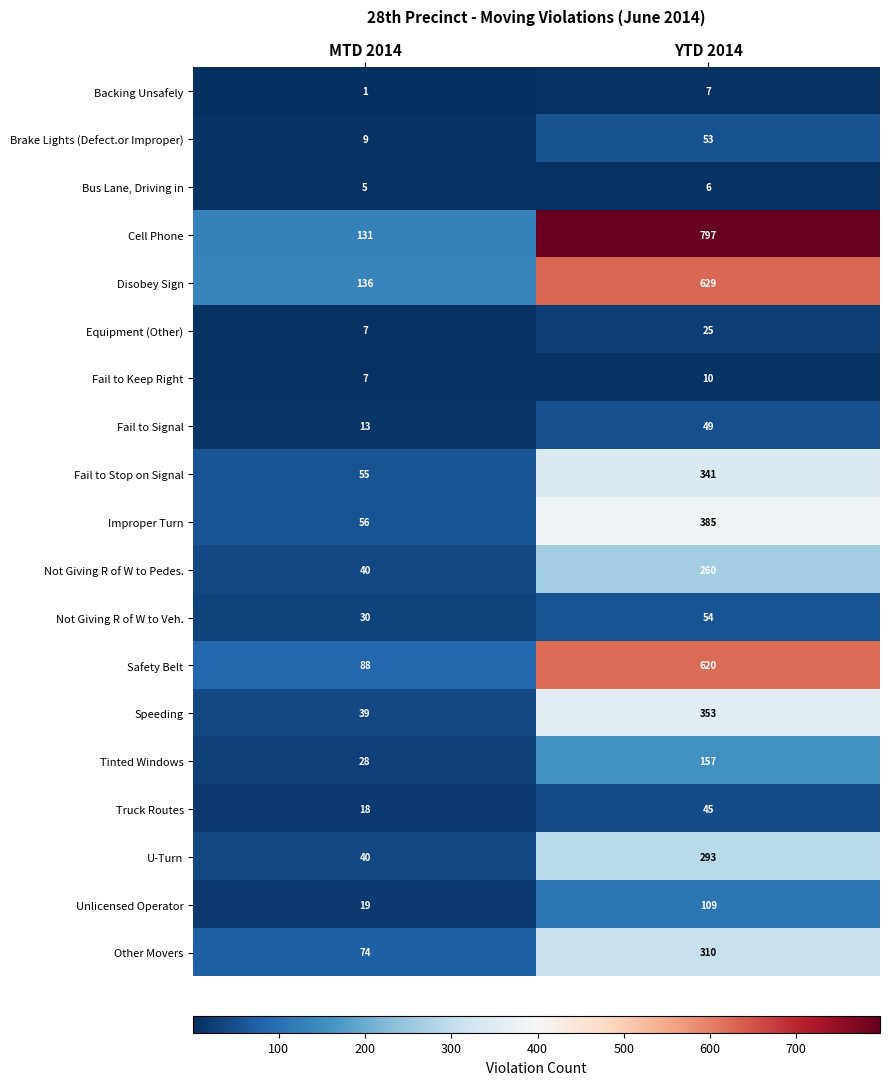

How many series are shown in this chart?

19